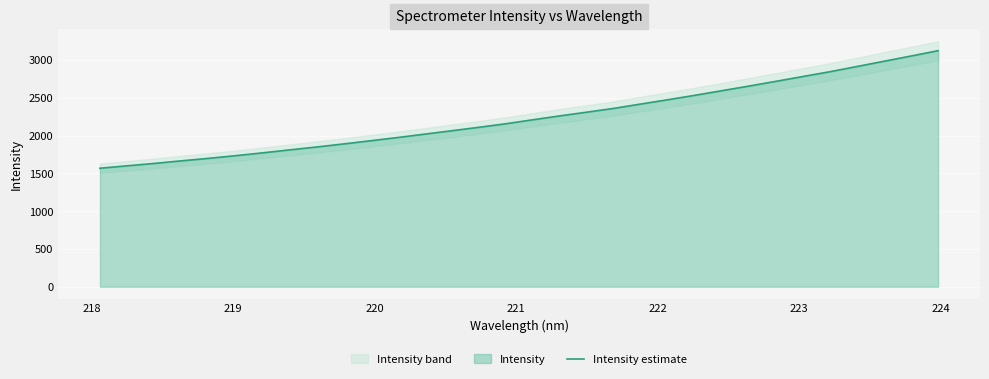

The chart shows a value of 2683.4 at 219. True or false?

False